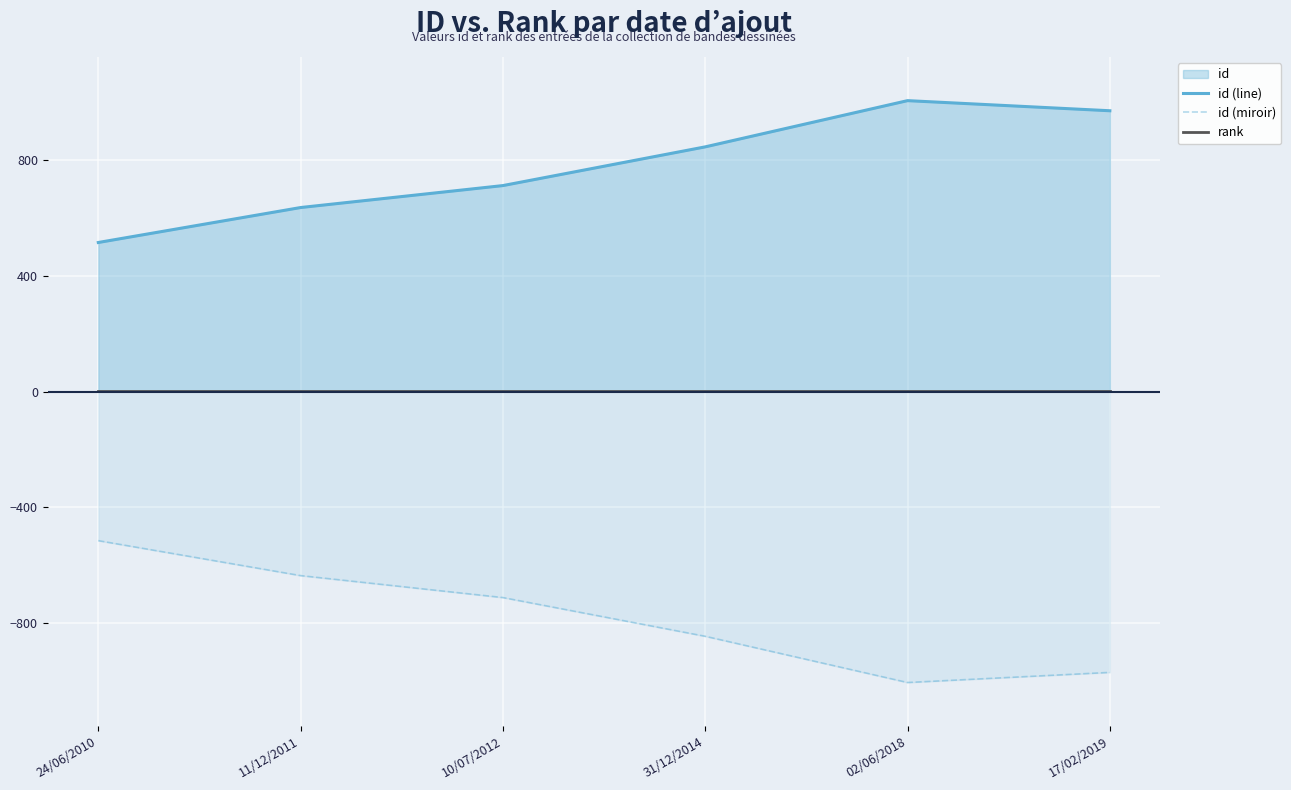

What is the difference between the maximum and minimum values in the id (line) series?

491